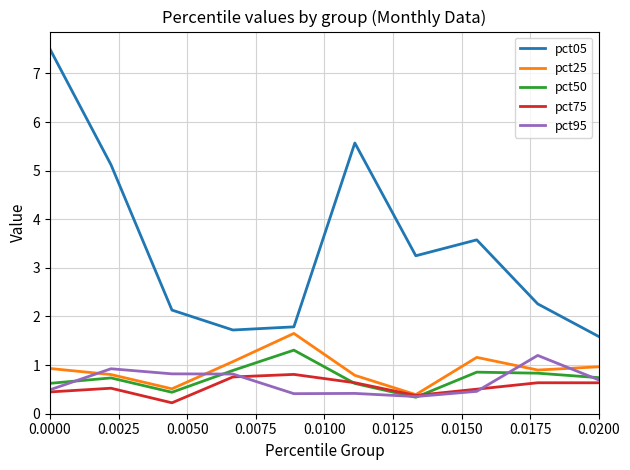

What are all the series names shown in the legend?

pct05, pct25, pct50, pct75, pct95